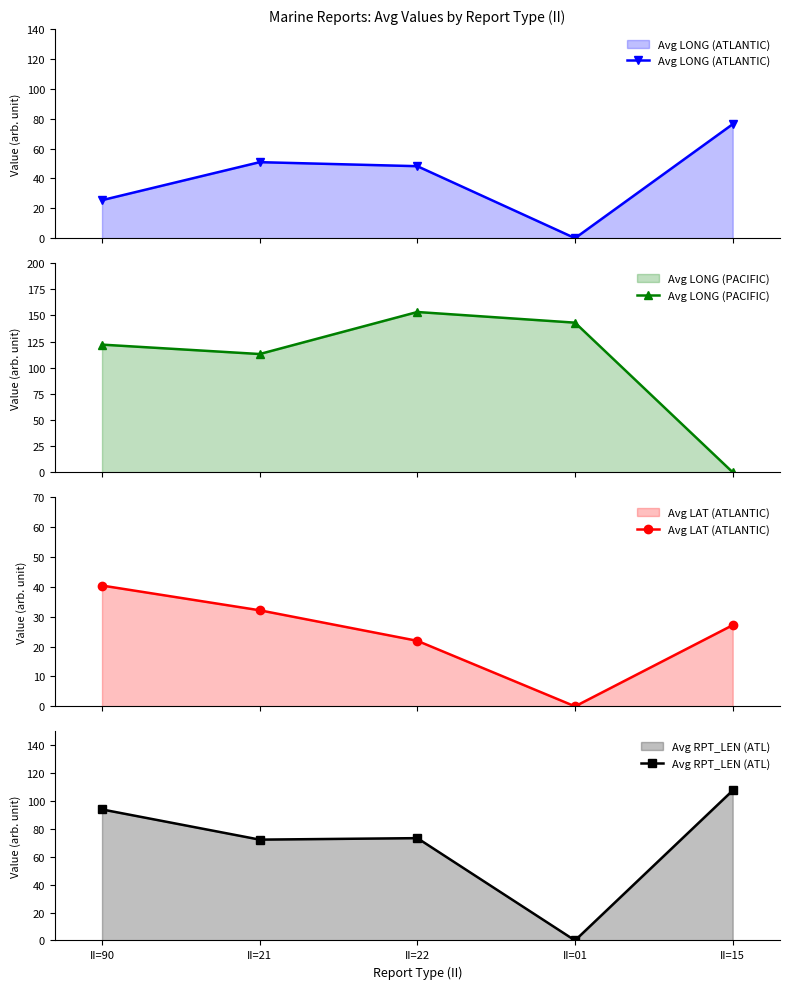

Does the chart display data point markers on the line(s)?

Yes